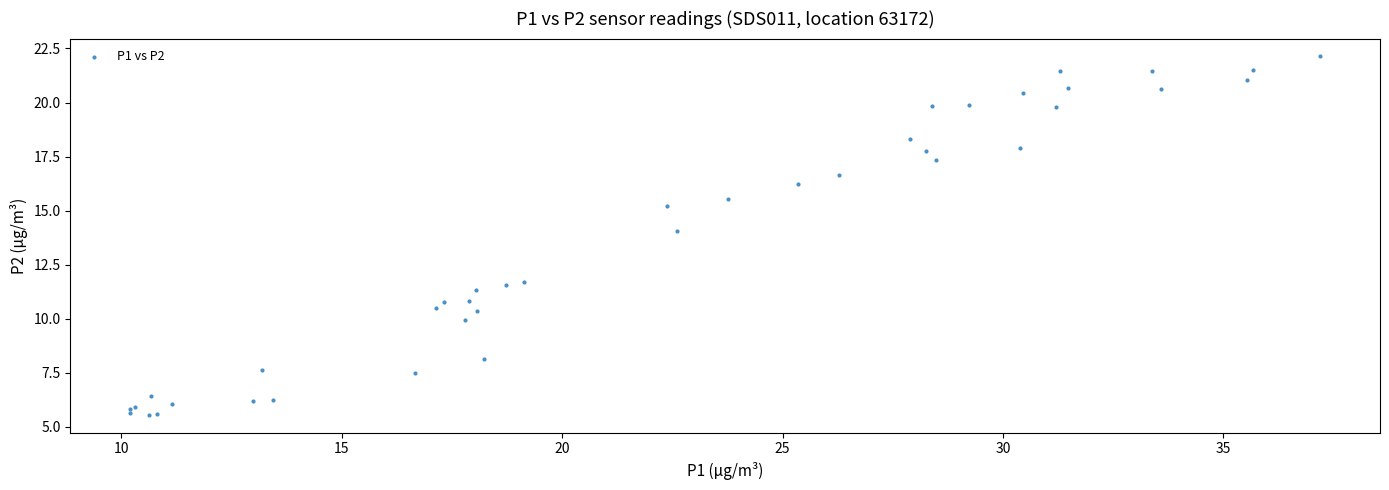

What Y value in the scatter plot is closest to 13?

14.1